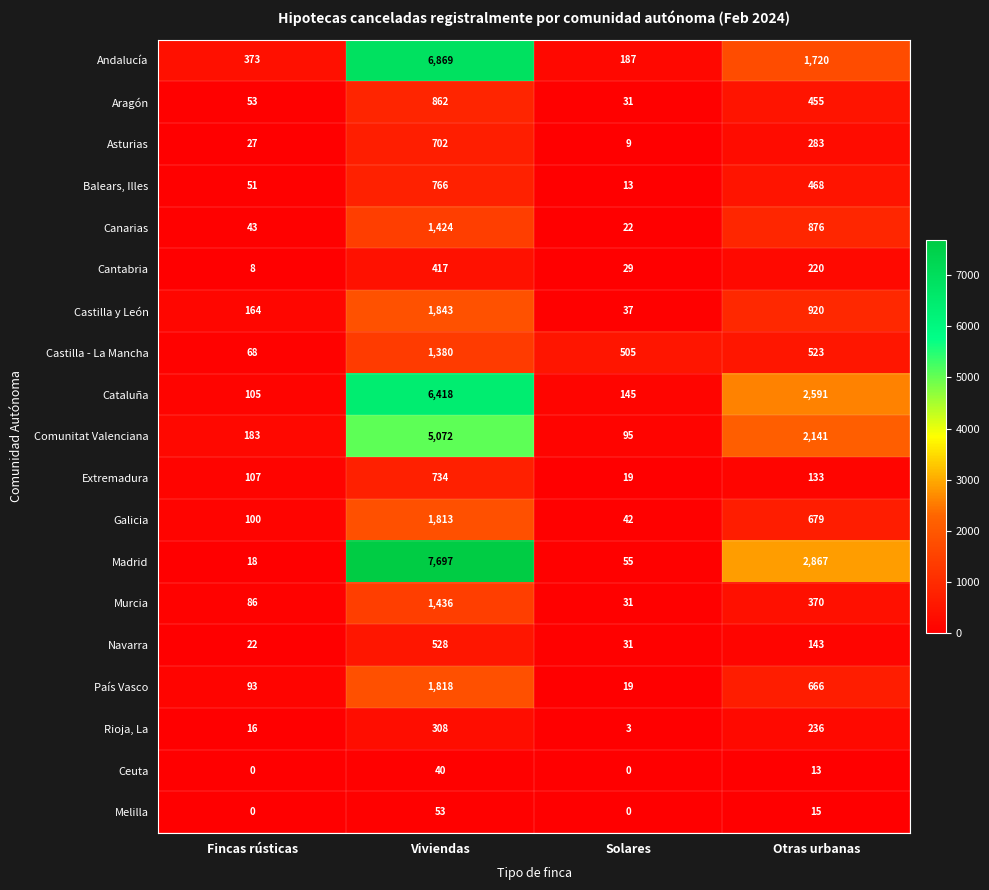

Which series has the largest range (max minus min)?

Madrid